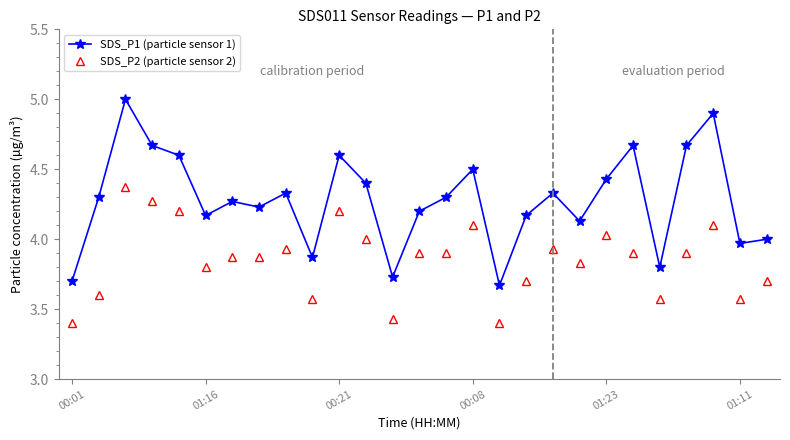

Which series has the widest spread of values?

SDS_P1 (particle sensor 1)